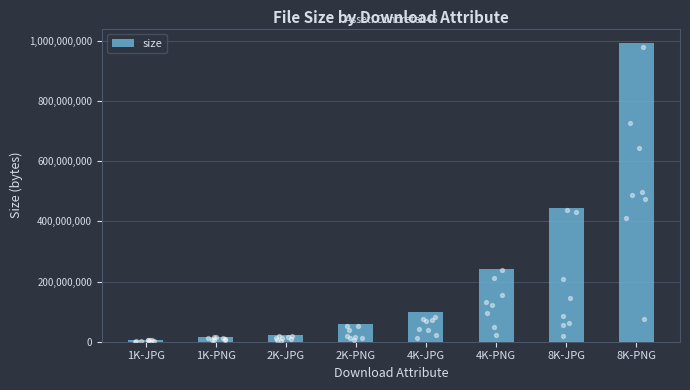

Approximately how many times larger is the value at 8K-JPG compared to 4K-PNG?

1.8